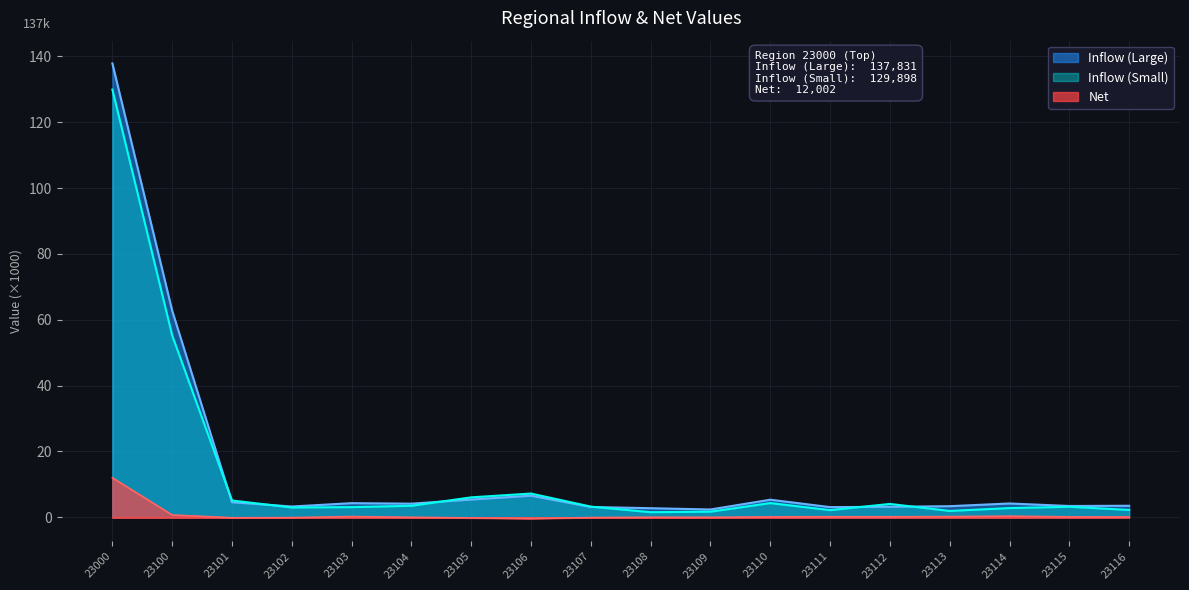

List the series in order of their peak value, lowest first.

Net, Inflow (Small), Inflow (Large)